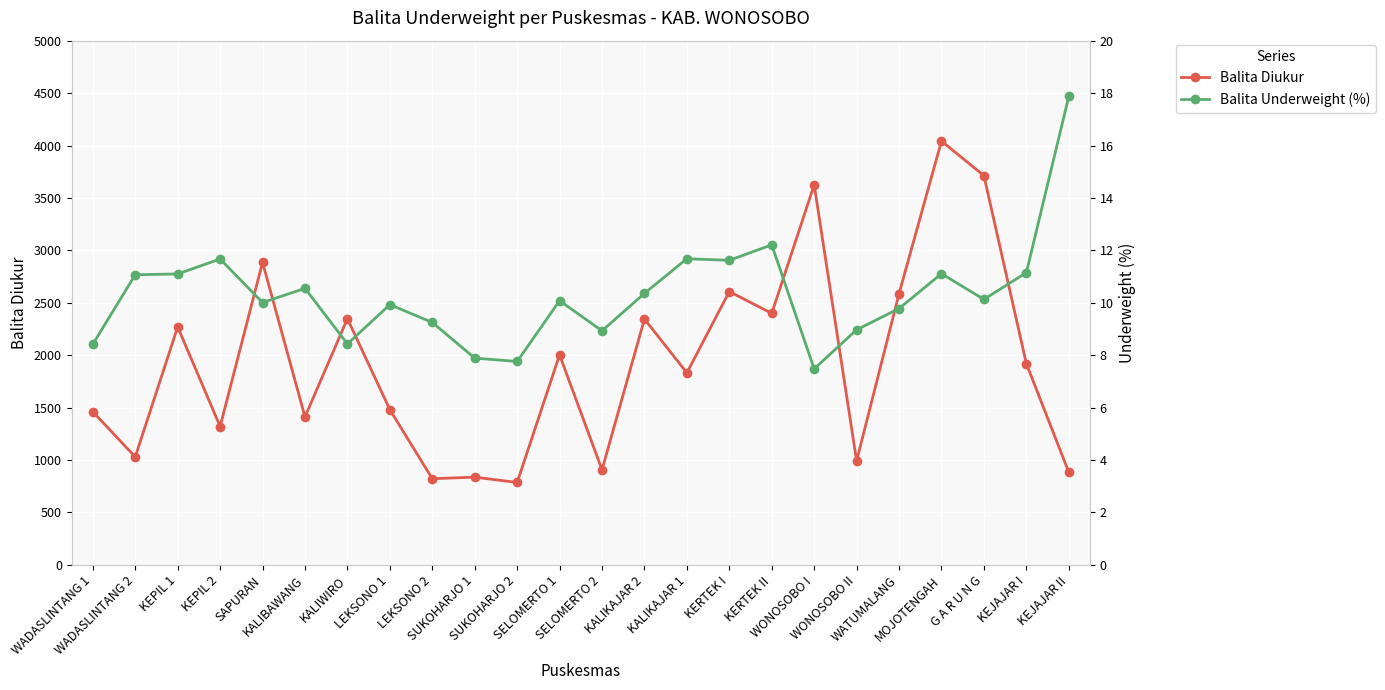

What is the value of the Balita Underweight (%) point at the 10th from the left?

7.9